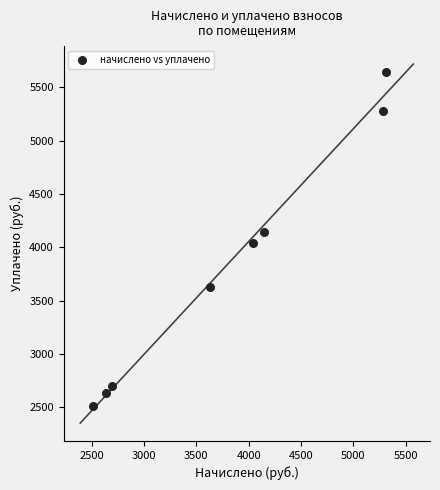

What is the average Y value?

3823.9